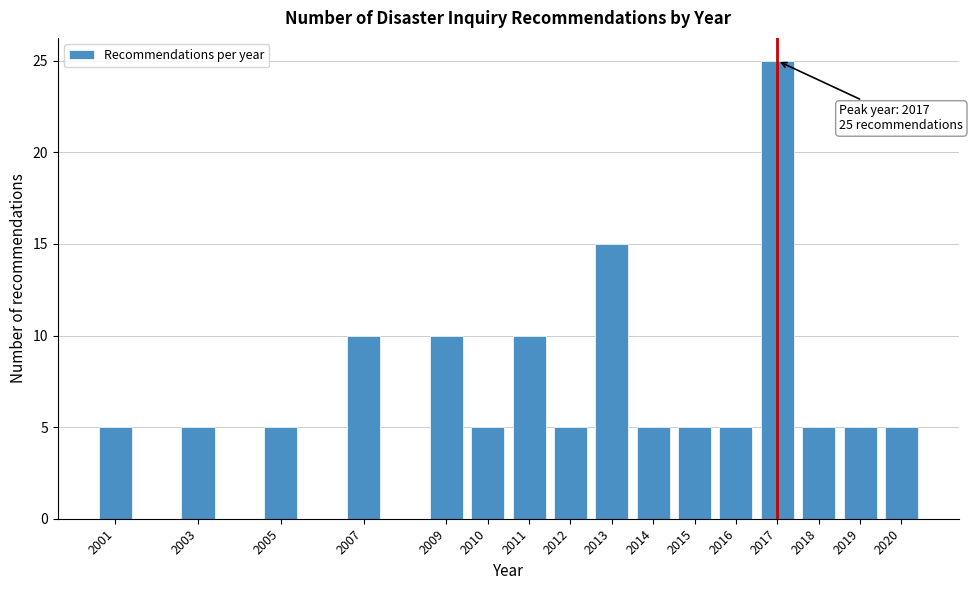

Reading left to right, what are all the values shown in this chart?

2001=5	2003=5	2005=5	2007=10	2009=10	2010=5	2011=10	2012=5	2013=15	2014=5	2015=5	2016=5	2017=25	2018=5	2019=5	2020=5